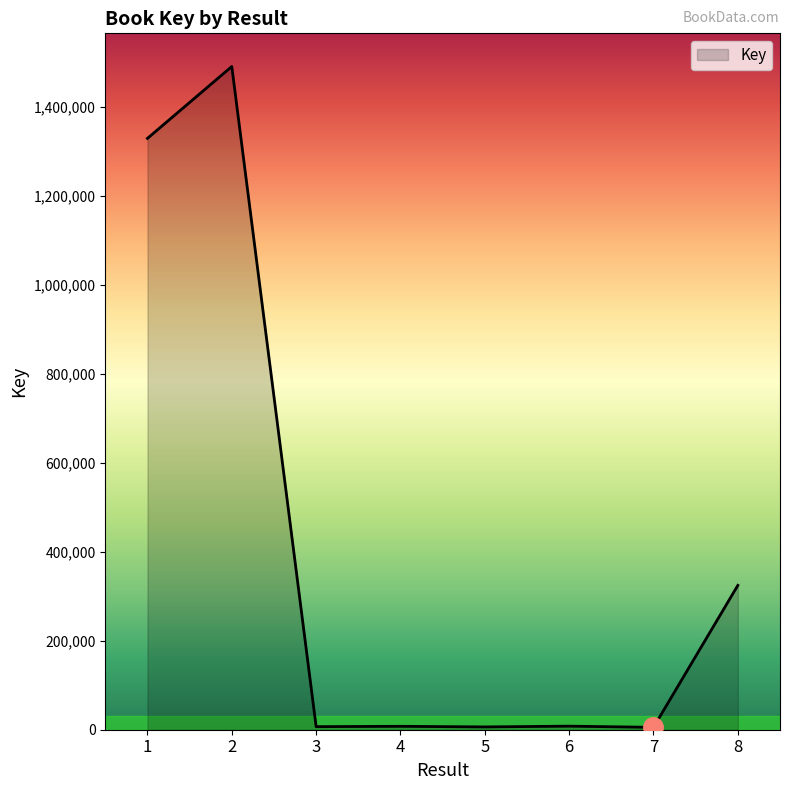

What is the sum of all values?

3176977